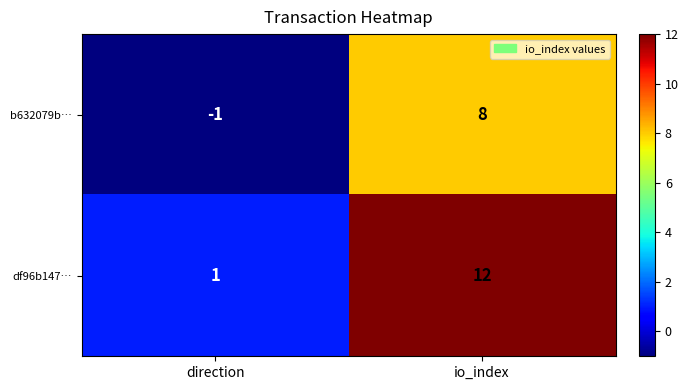

Reading left to right, transcribe all the data shown in this chart.

b632079b…: -1	8
df96b147…: 1	12